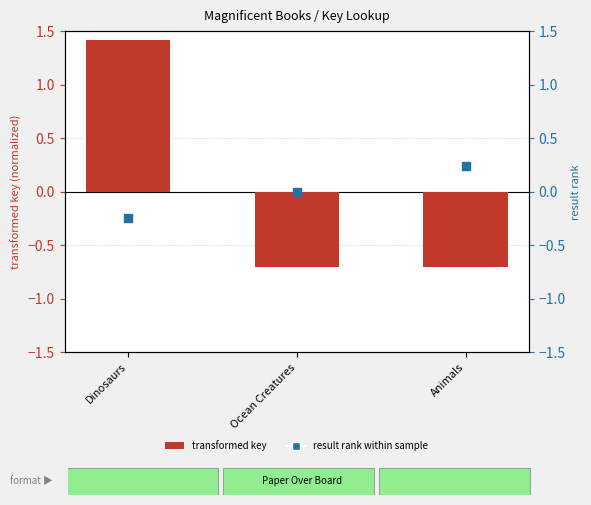

What are all the series names shown in the legend?

transformed key, result rank within sample